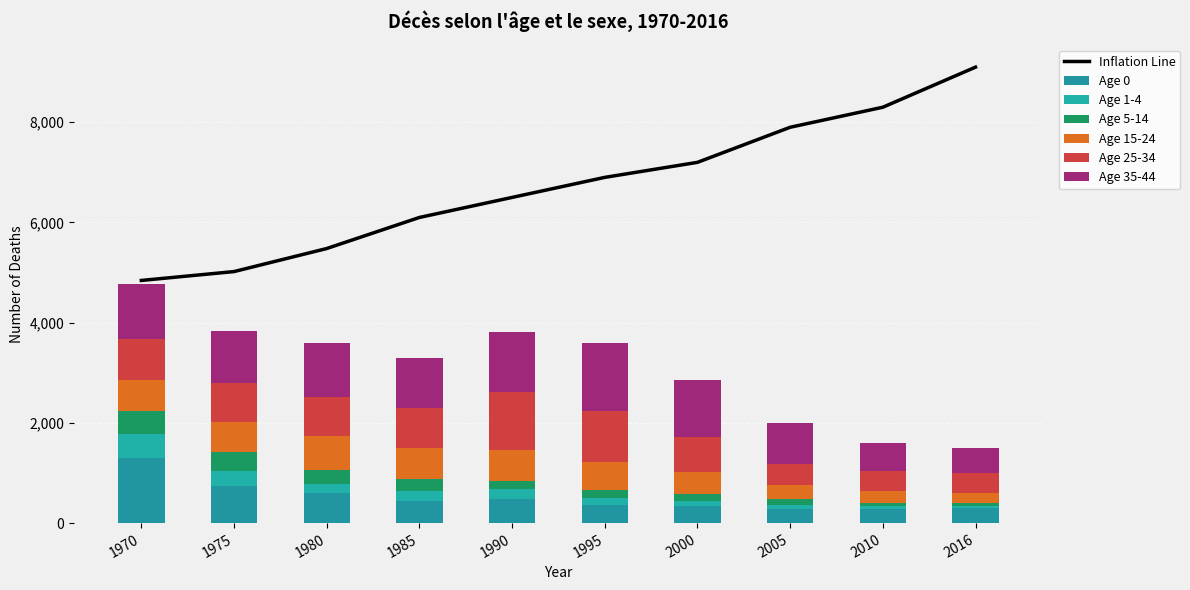

What is the minimum value for Age 1-4?

48